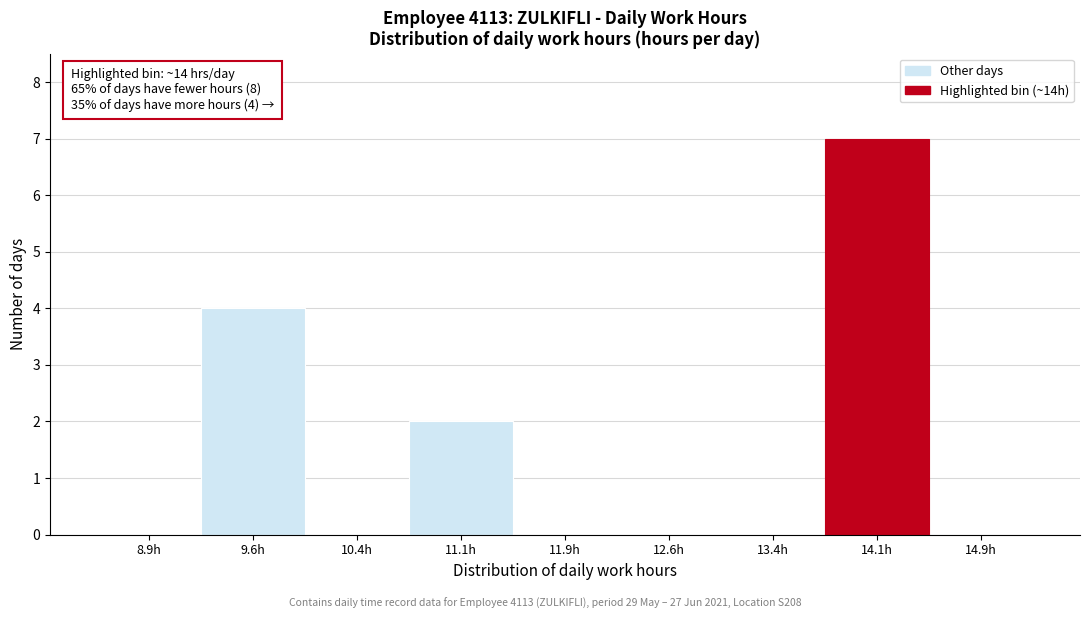

Over which range of the x-axis is the bar tallest?

13.75 to 14.50